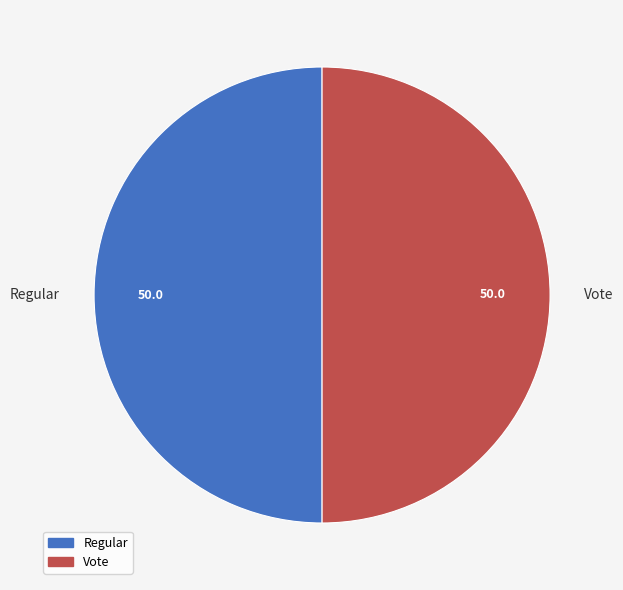

How many segments does this pie chart have?

2